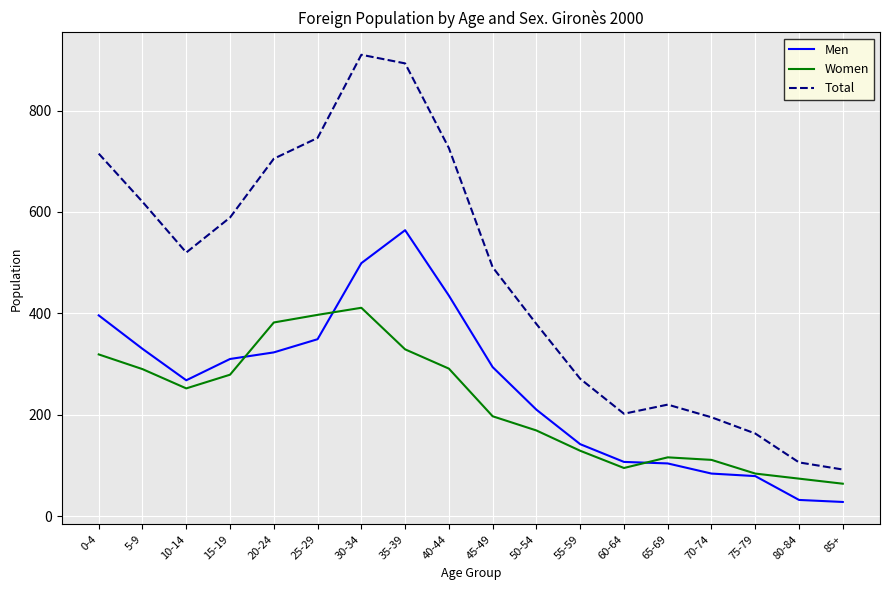

True or false: Men has a value of 349 at 25-29.

True